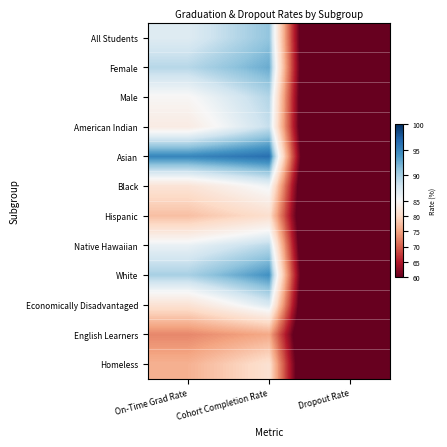

Which label corresponds to the smallest value in the chart?

Dropout Rate